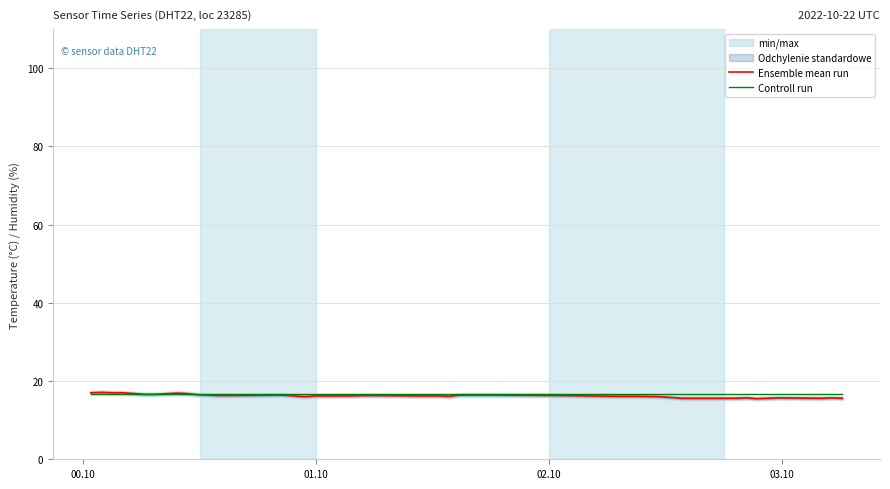

What is the difference between the maximum and minimum values in the Ensemble mean run series?

1.6